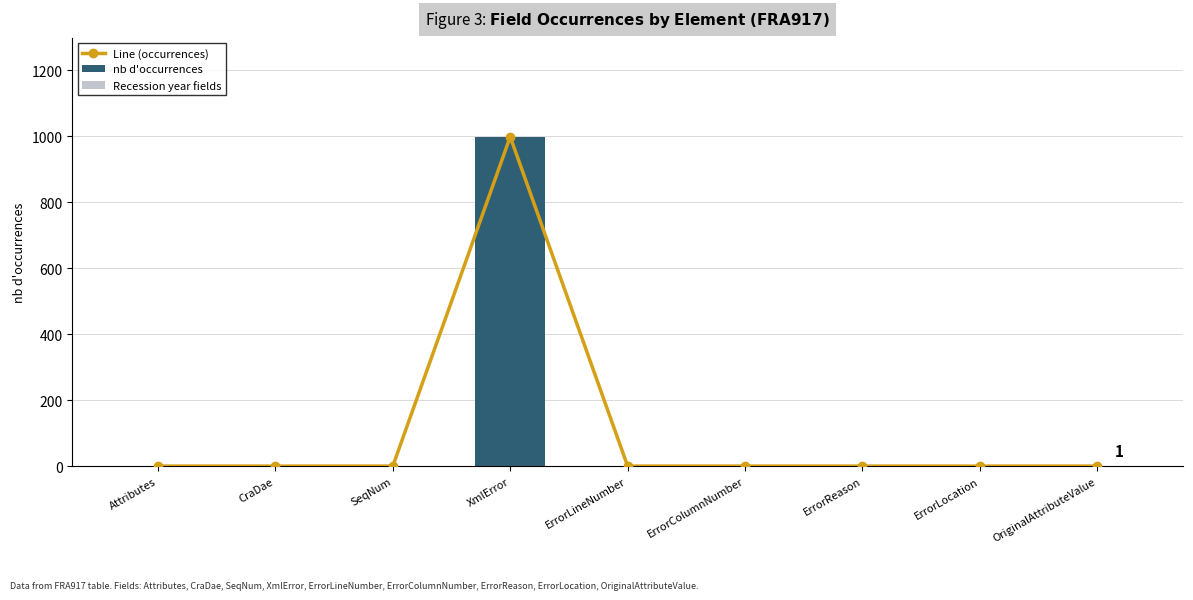

Which category has the lowest value in the Recession year fields series?

Attributes